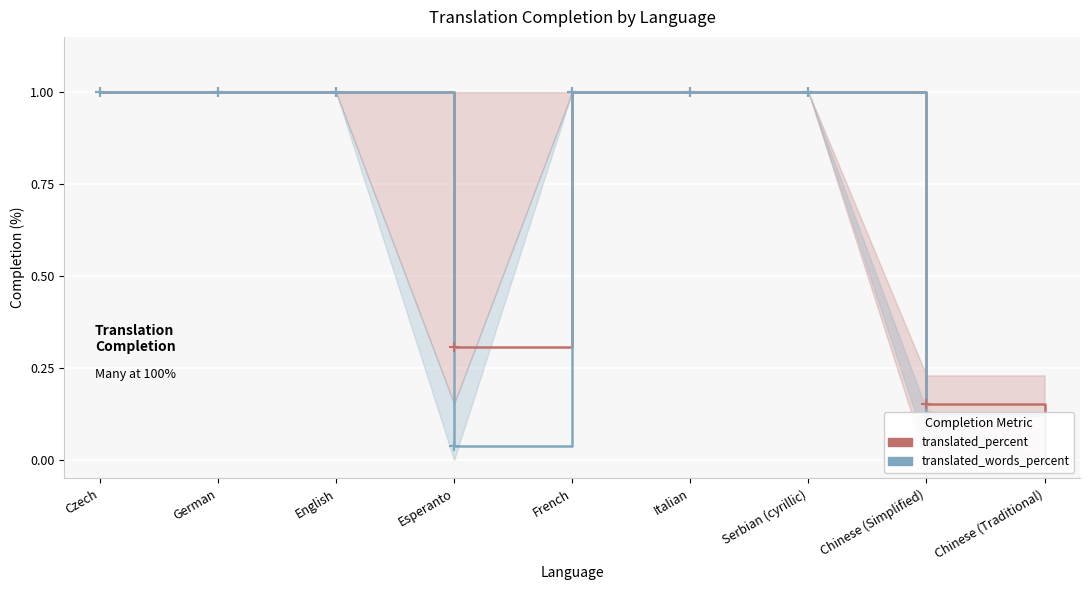

At which category is the sum across all series the highest?

Czech